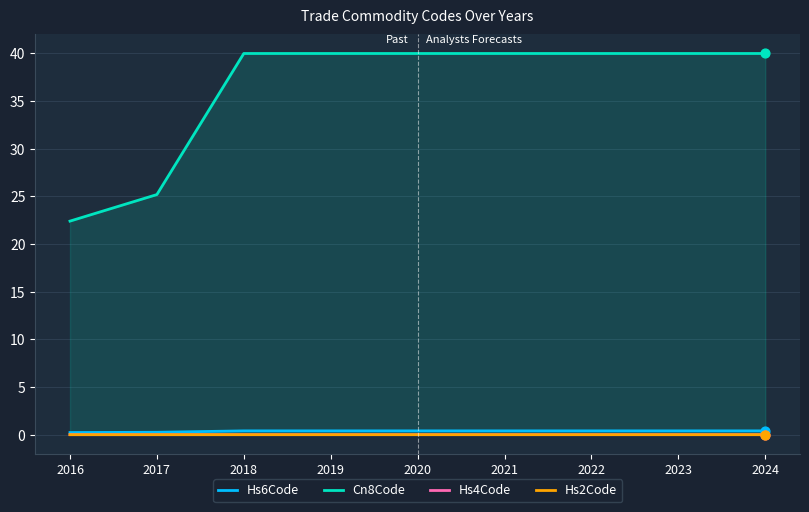

What is the total value across all series at 2020?

40.4